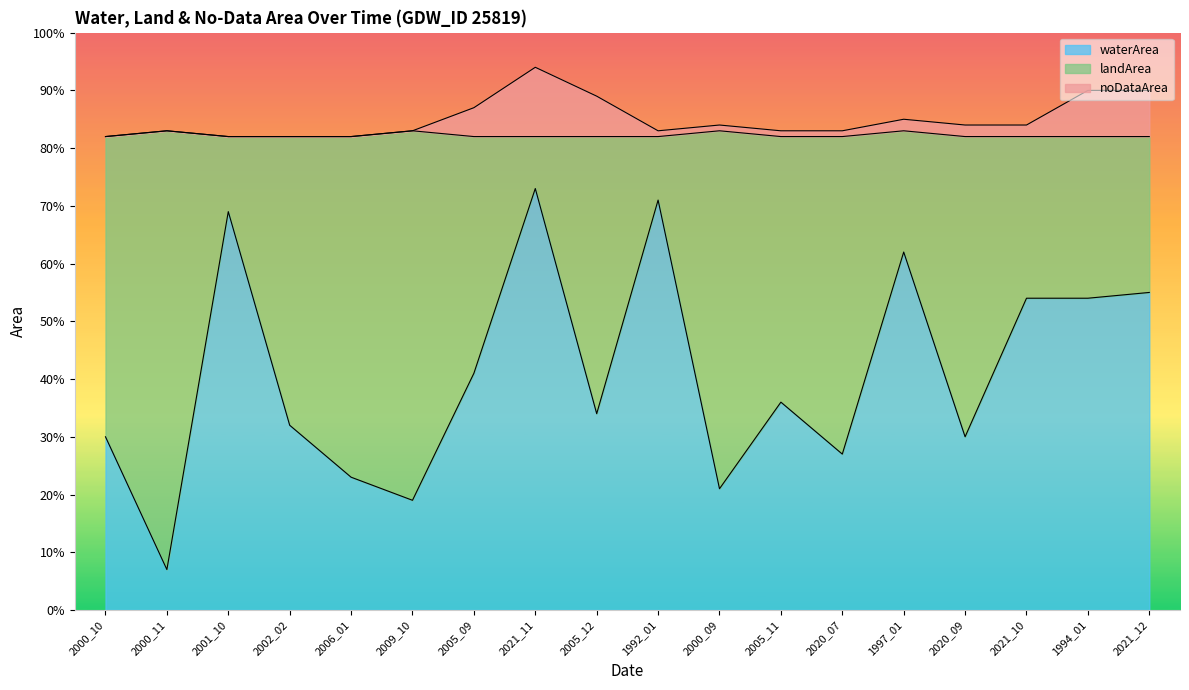

True or false: noDataArea has a value of 0.8 at 2020_09.

True